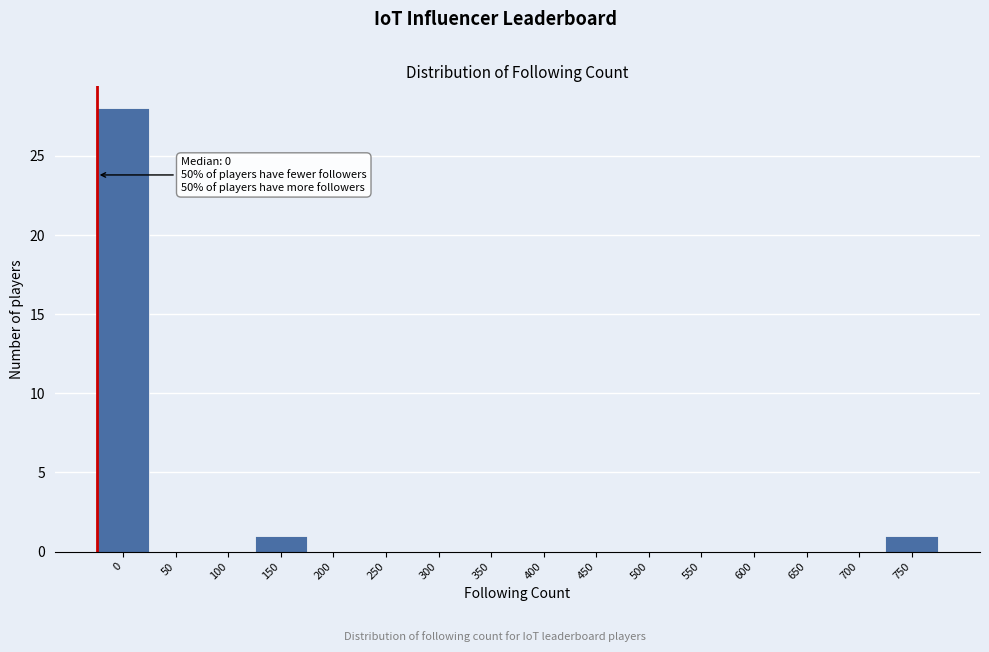

Reading left to right, extract all data points from this chart.

0=28	50=0	100=0	150=1	200=0	250=0	300=0	350=0	400=0	450=0	500=0	550=0	600=0	650=0	700=0	750=1